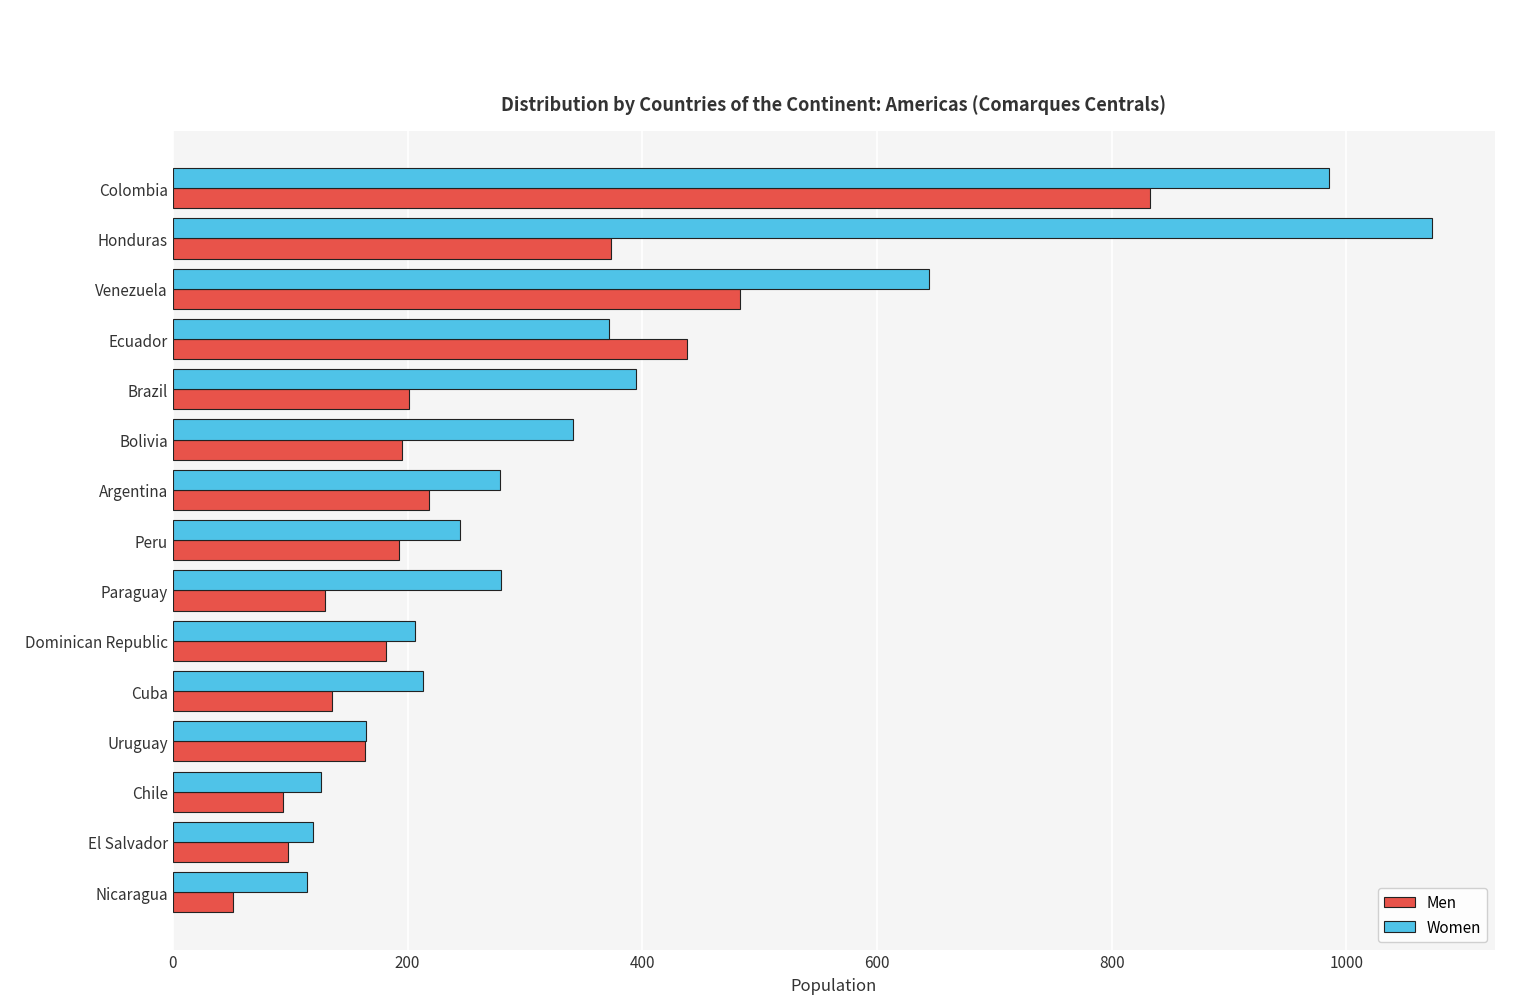

True or false: Men has a value of 373 at Honduras.

True